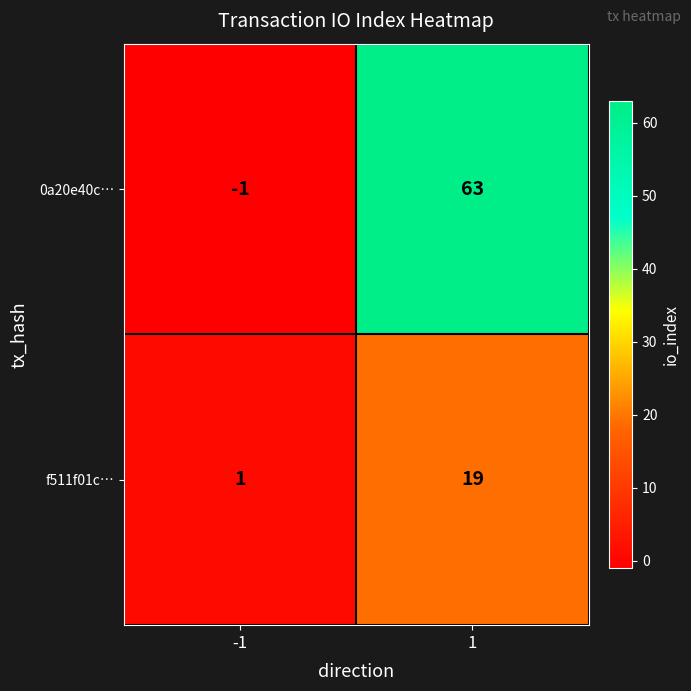

Rank the series at -1 from highest to lowest value.

f511f01c…, 0a20e40c…